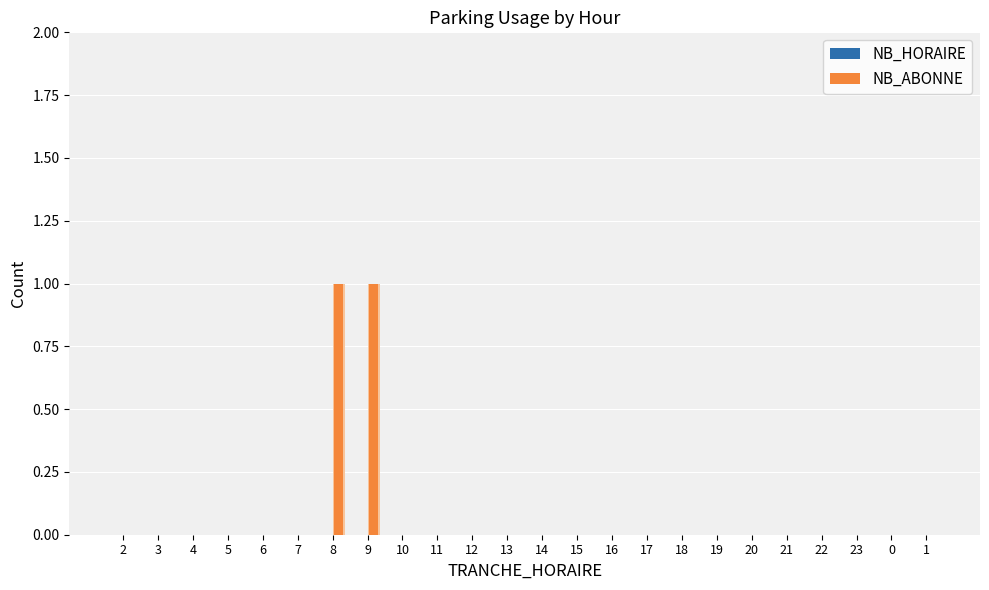

Is the value of NB_ABONNE at 7 greater than the value of NB_HORAIRE at 8?

No